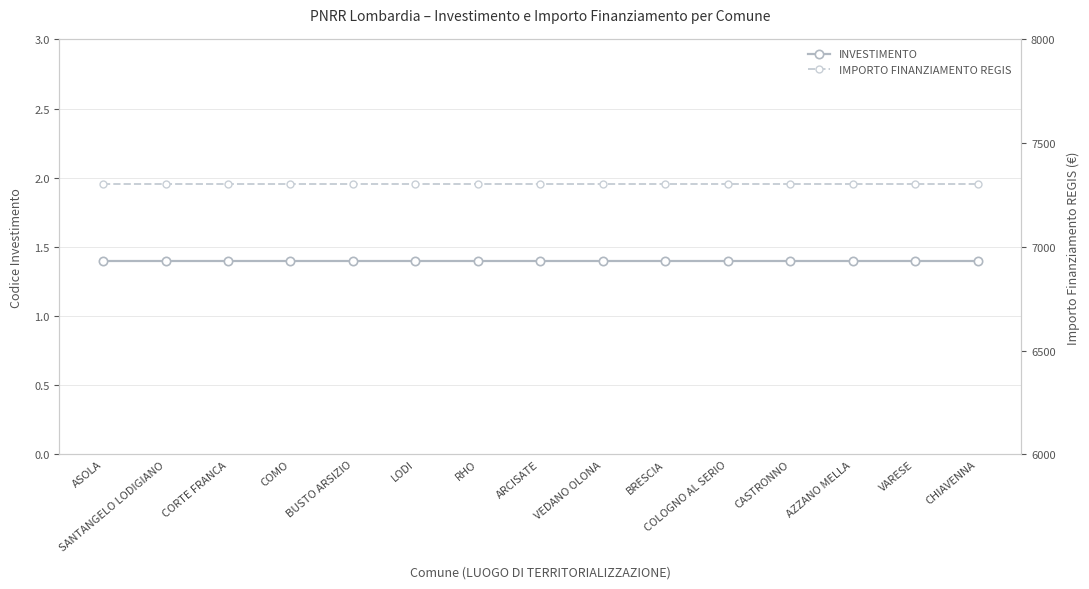

How many lines are shown in the chart?

2